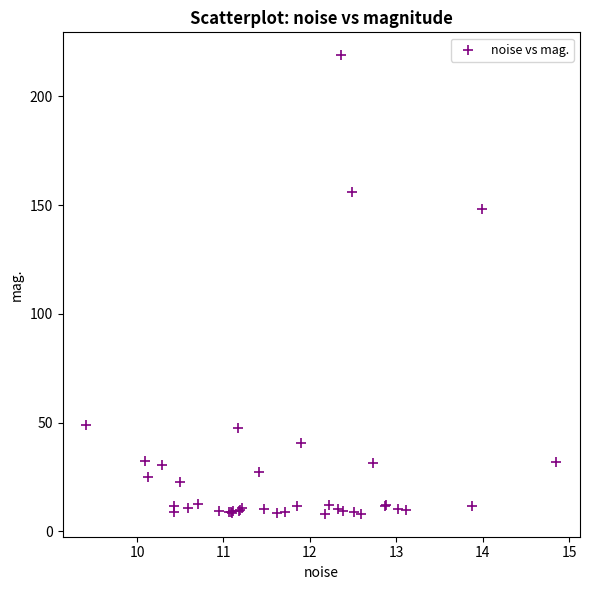

What Y value in the scatter plot is closest to 113?

148.1